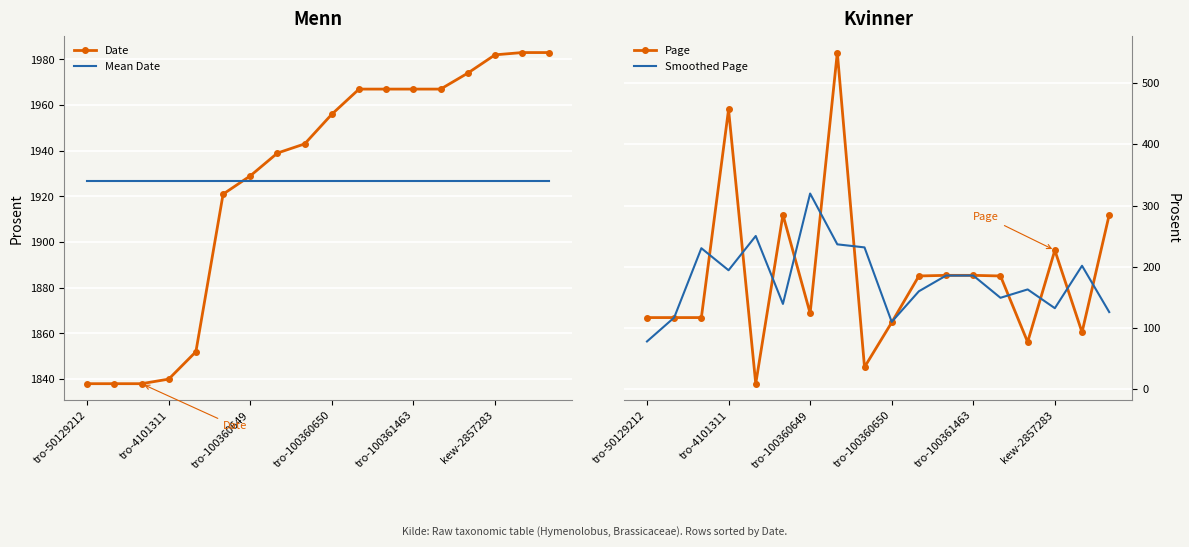

Reading left to right, extract all data points from this chart.

Date: 1838.0	1838.0	1838.0	1840.0	1852.0	1921.0	1929.0	1939.0	1943.0	1956.0	1967.0	1967.0	1967.0	1967.0	1974.0	1982.0	1983.0	1983.0
Mean Date: 1926.9	1926.9	1926.9	1926.9	1926.9	1926.9	1926.9	1926.9	1926.9	1926.9	1926.9	1926.9	1926.9	1926.9	1926.9	1926.9	1926.9	1926.9
Page: 117.0	117.0	117.0	457.0	9.0	285.0	124.0	550.0	36.0	109.0	185.0	186.0	186.0	185.0	77.0	227.0	93.0	285.0
Smoothed Page: 78.0	117.0	230.3	194.3	250.3	139.3	319.7	236.7	231.7	110.0	160.0	185.7	185.7	149.3	163.0	132.3	201.7	126.0